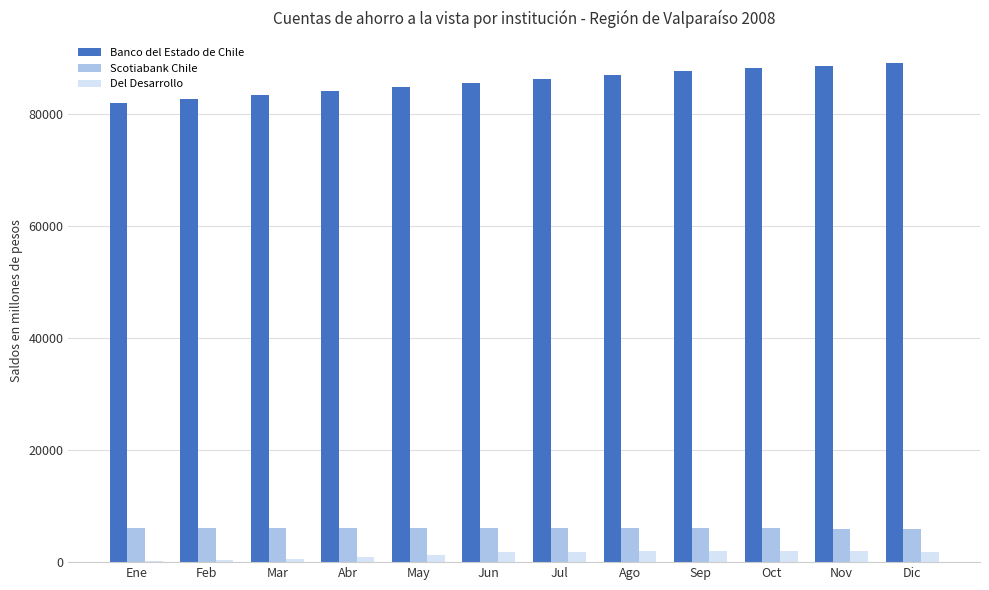

What is the maximum value for Banco del Estado de Chile?

89000